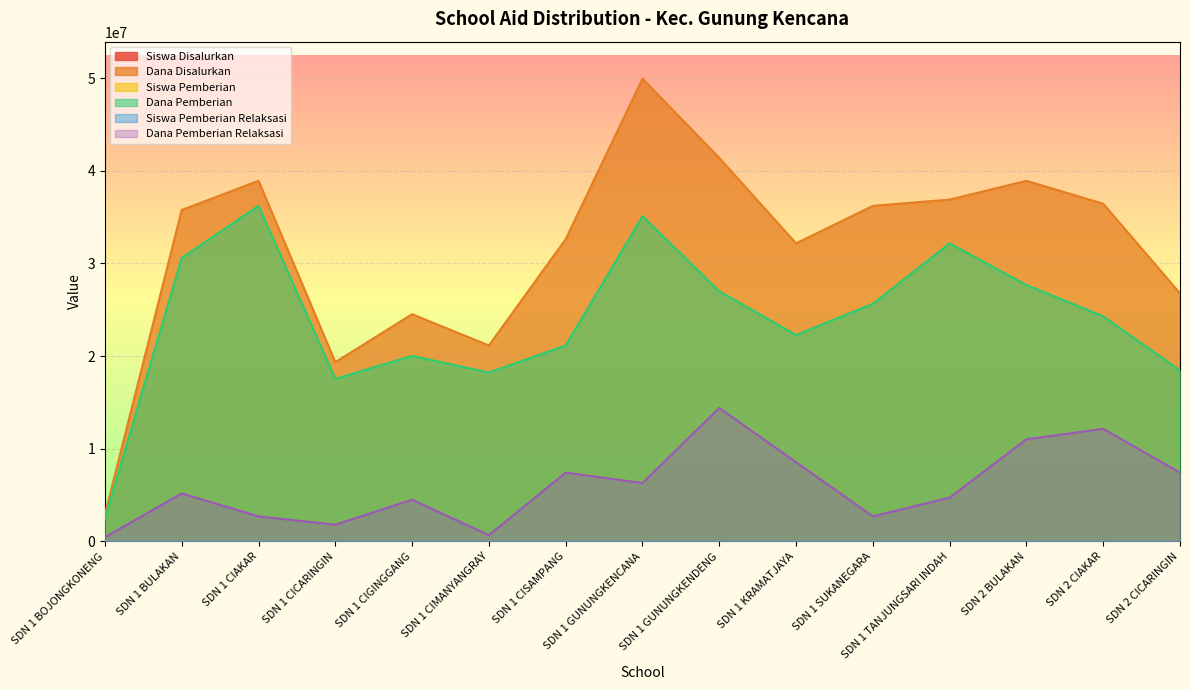

What position from the left is SDN 2 BULAKAN?

13